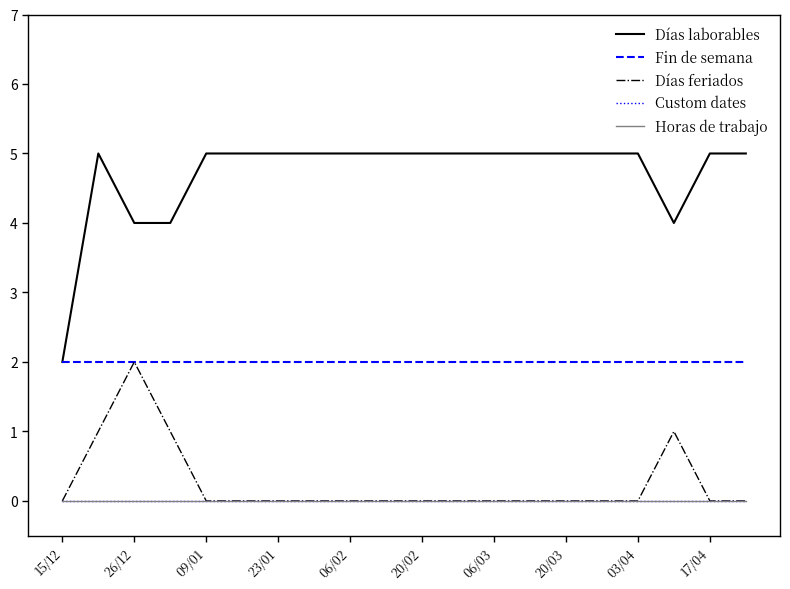

At which category is the sum across all series the highest?

26/12